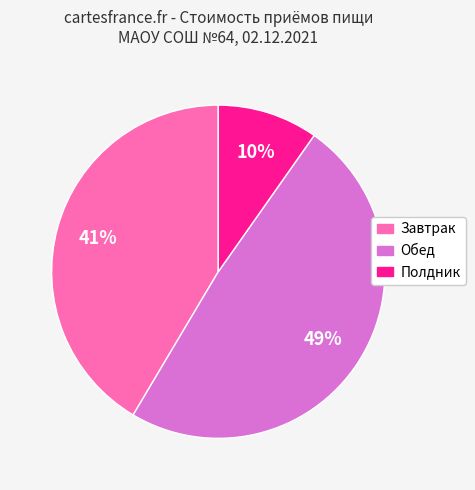

Between Завтрак and Обед, which is larger?

Обед